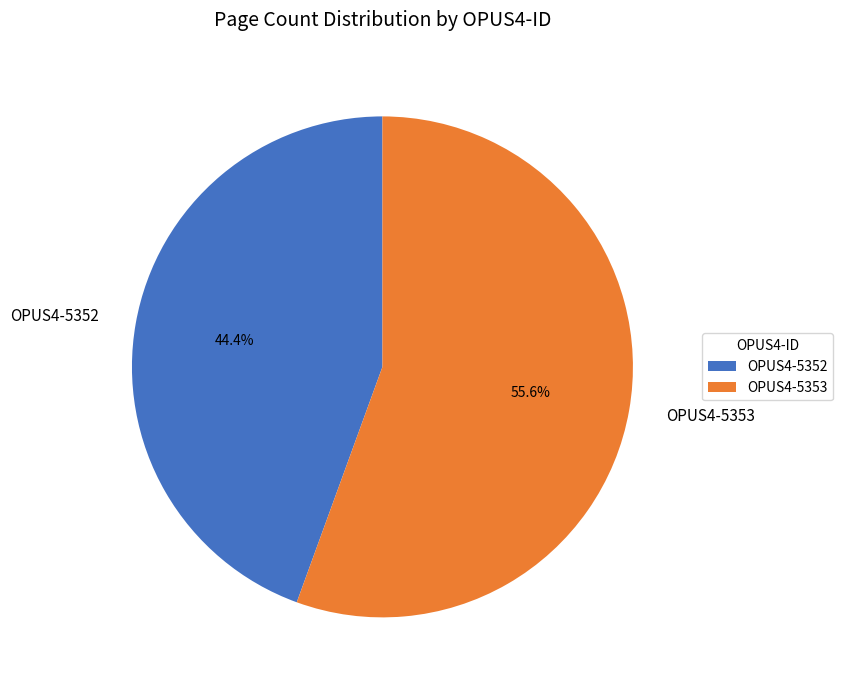

To the nearest percent, what percentage of the pie is OPUS4-5353?

56%